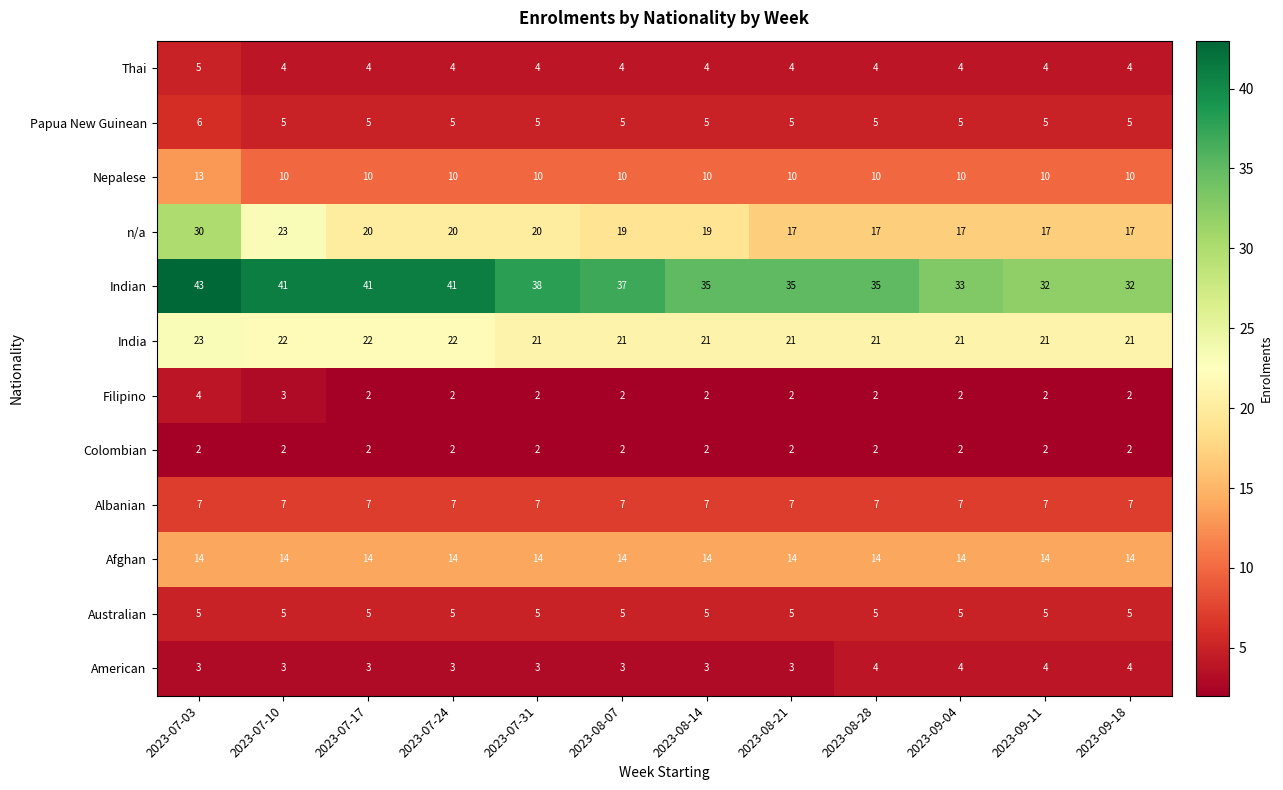

True or false: Filipino has a value of 2 at 2023-09-04.

True